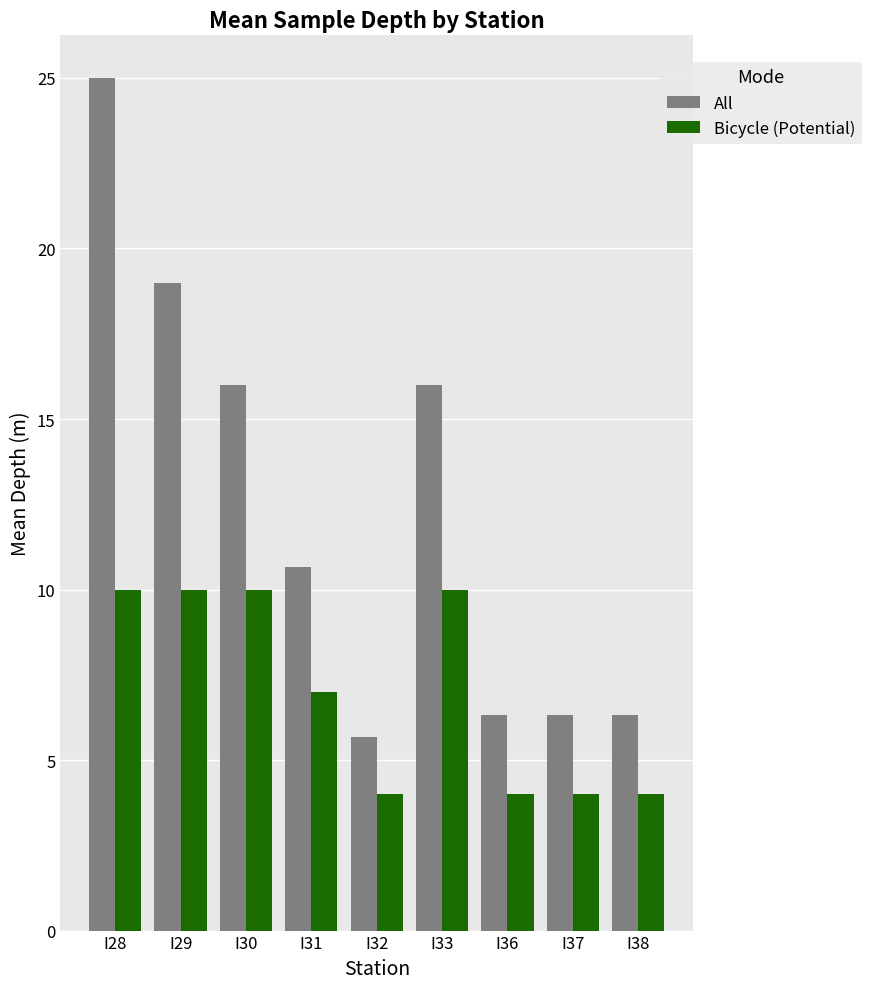

Rank the series by their maximum value, from lowest to highest.

Bicycle (Potential), All